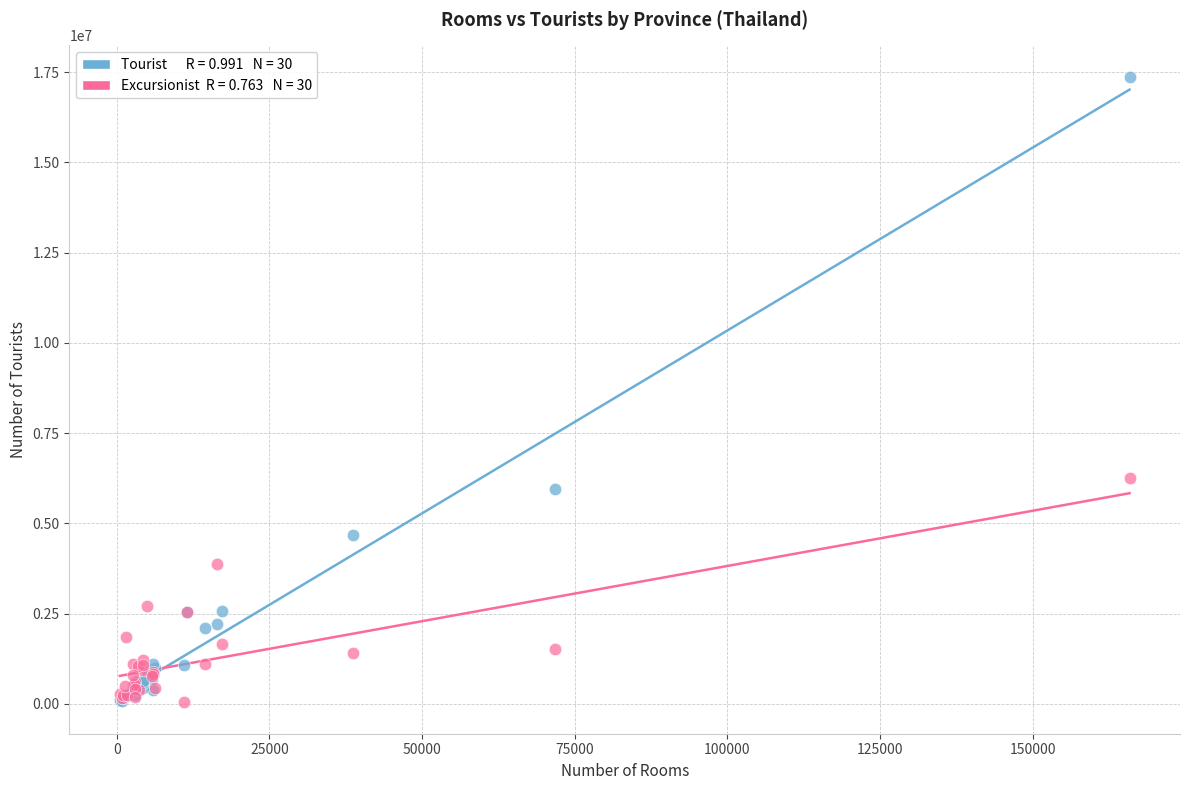

Across all series, what Y value is closest to 8705670?

6266777